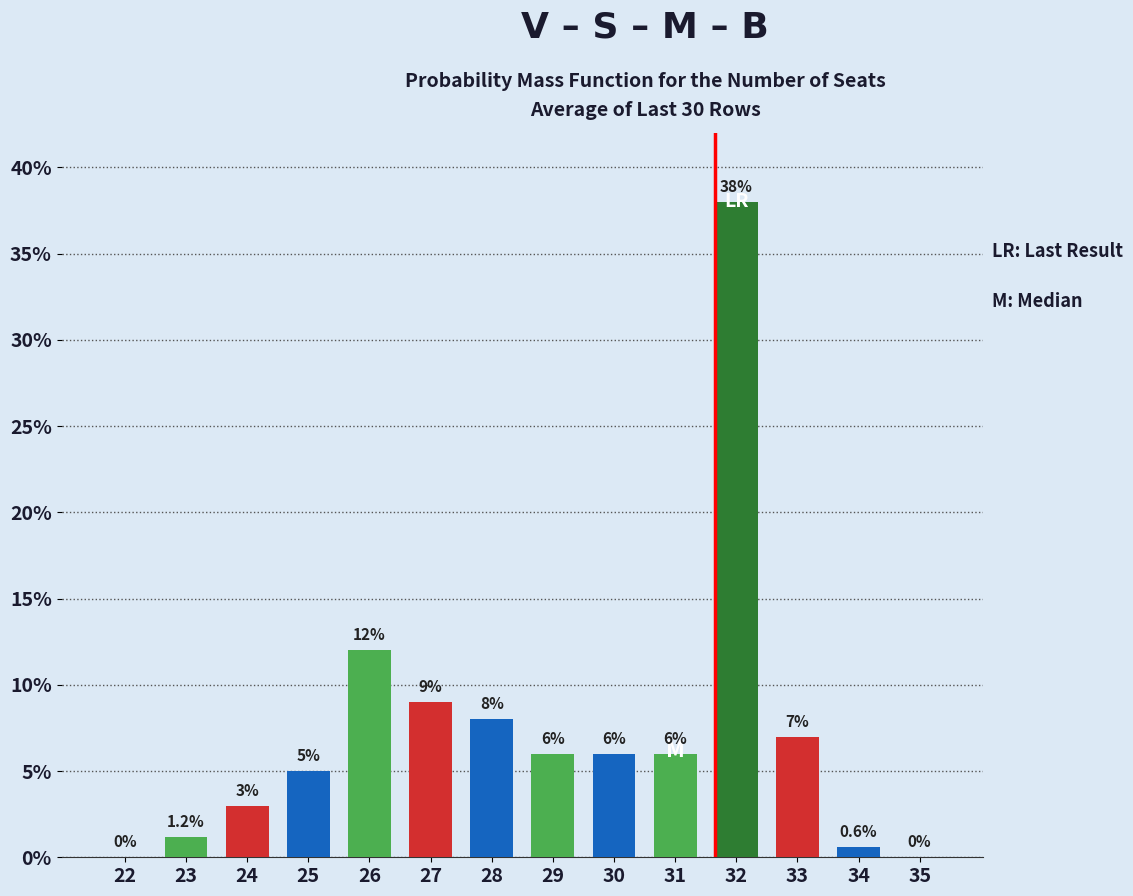

Reading left to right, transcribe all the data shown in this chart.

22=0.0	23=1.2	24=3.0	25=5.0	26=12.0	27=9.0	28=8.0	29=6.0	30=6.0	31=6.0	32=38.0	33=7.0	34=0.6	35=0.0